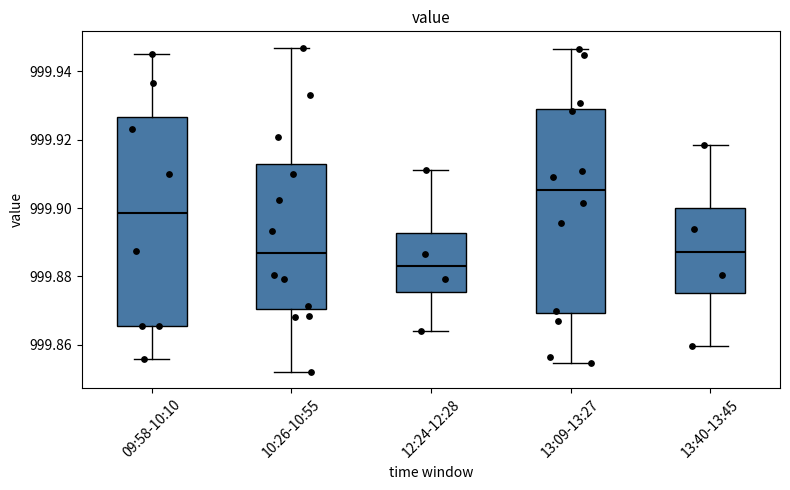

Reading left to right, transcribe this box plot: for each box, give where its median line is, the range the box spans, and where its two whiskers end, as read against the y-axis. The values are not printed on the chart, so give them approximately, as read against the axis.

09:58-10:10: median 999.898, box 999.866 to 999.926, whiskers 999.856 to 999.946
10:26-10:55: median 999.886, box 999.870 to 999.912, whiskers 999.852 to 999.946
12:24-12:28: median 999.882, box 999.876 to 999.892, whiskers 999.864 to 999.912
13:09-13:27: median 999.906, box 999.870 to 999.930, whiskers 999.854 to 999.946
13:40-13:45: median 999.888, box 999.876 to 999.900, whiskers 999.860 to 999.918